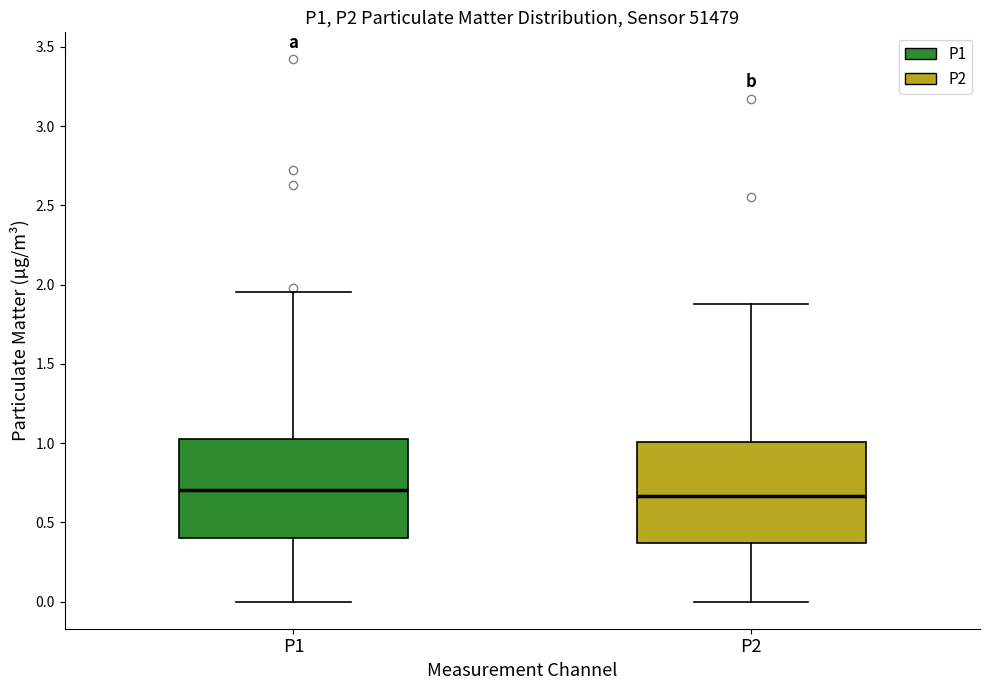

Reading left to right, read every box against the y-axis: the position of its median line, the range the box covers, and the ends of its whiskers. The values are not printed on the chart, so give them approximately, as read against the axis.

P1: median 0.70, box 0.40 to 1.05, whiskers 0.00 to 1.95
P2: median 0.65, box 0.35 to 1.00, whiskers 0.00 to 1.90